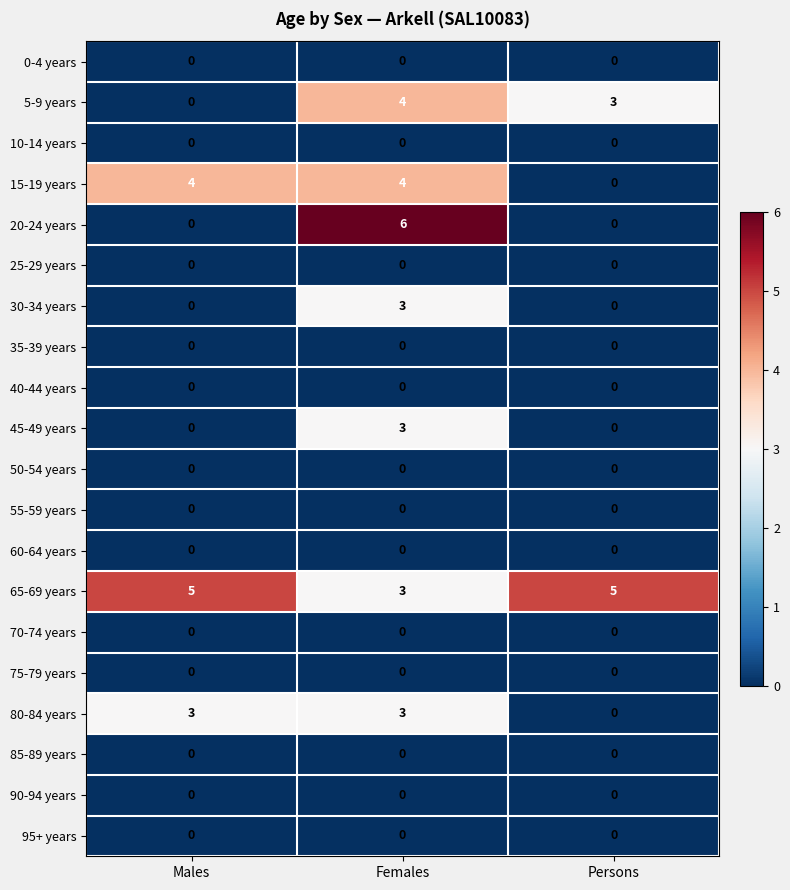

What is the maximum value for 5-9 years?

4